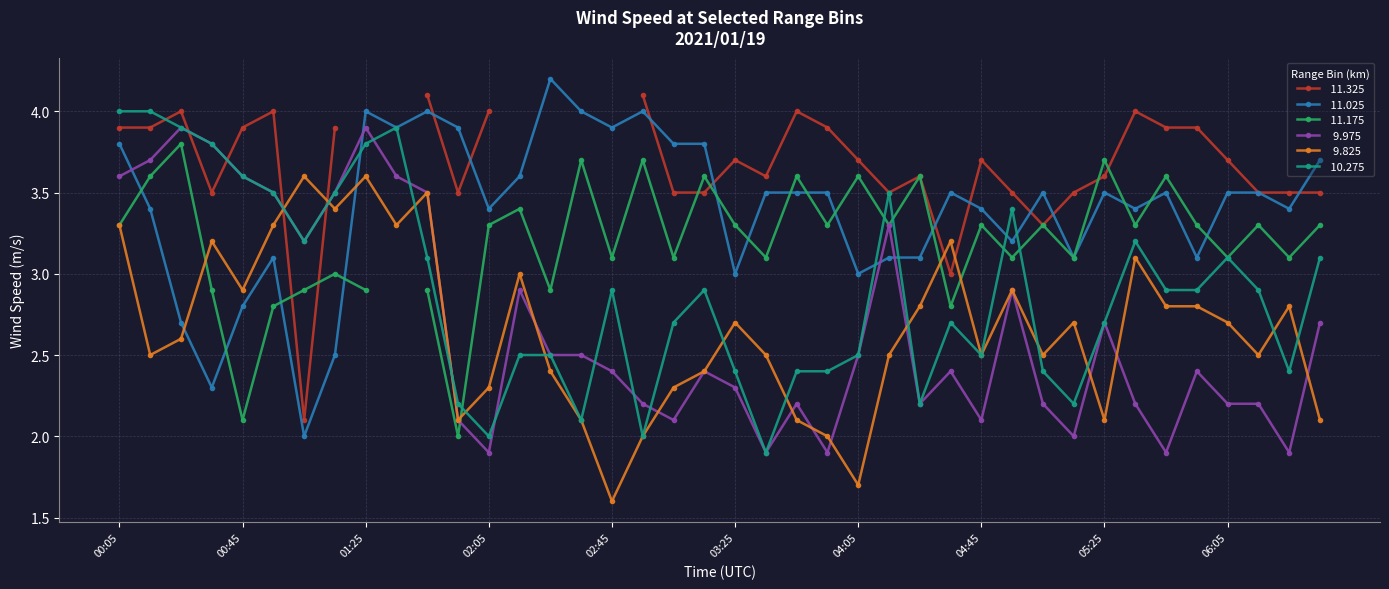

Which series changed the most between 00:55 and 02:15?

 10.275